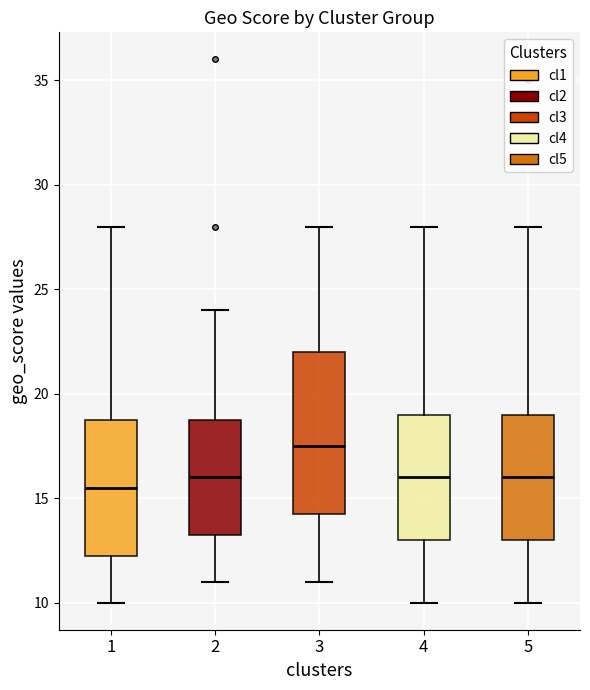

Which box is the tallest, from its lower edge to its upper edge?

3